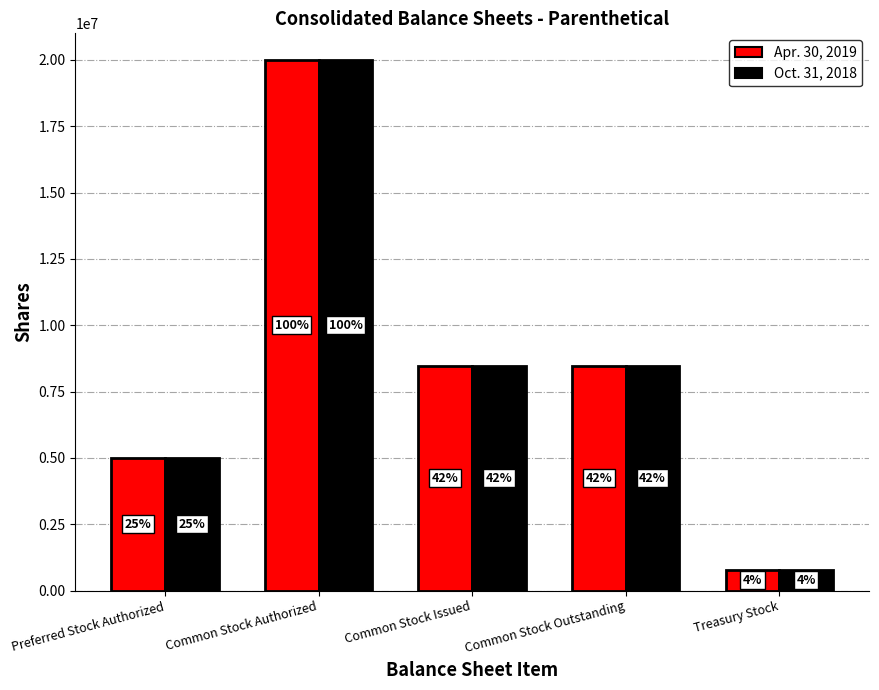

Does the chart contain any negative values?

No